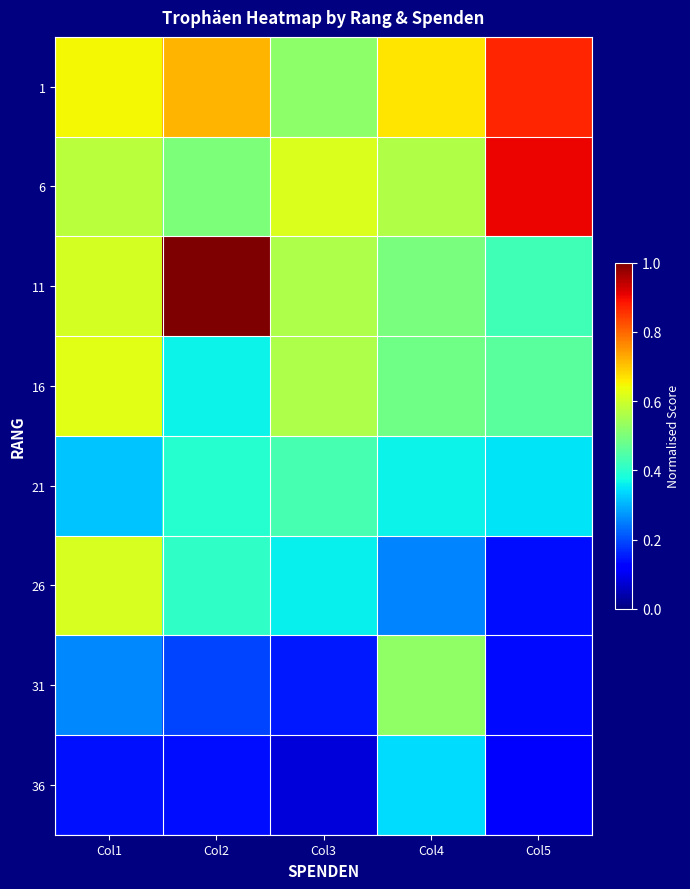

Reading left to right, what are all the values shown in this chart?

1: Col1=0.6	Col2=0.7	Col3=0.5	Col4=0.7	Col5=0.9
6: Col1=0.6	Col2=0.5	Col3=0.6	Col4=0.6	Col5=0.9
11: Col1=0.6	Col2=1.0	Col3=0.6	Col4=0.5	Col5=0.4
16: Col1=0.6	Col2=0.4	Col3=0.6	Col4=0.5	Col5=0.5
21: Col1=0.3	Col2=0.4	Col3=0.4	Col4=0.4	Col5=0.4
26: Col1=0.6	Col2=0.4	Col3=0.4	Col4=0.3	Col5=0.1
31: Col1=0.3	Col2=0.2	Col3=0.1	Col4=0.5	Col5=0.1
36: Col1=0.1	Col2=0.1	Col3=0.1	Col4=0.3	Col5=0.1